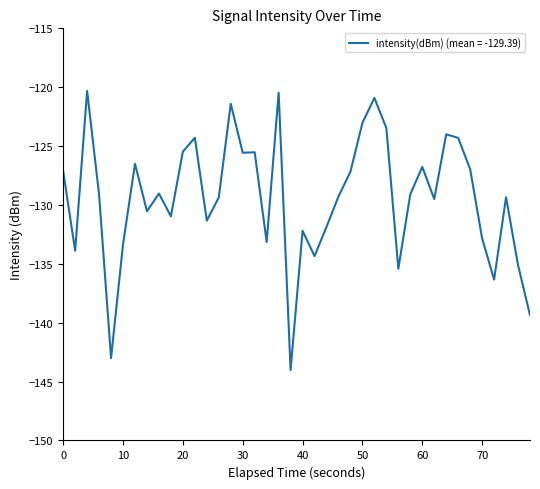

What is the sum of all values?

-5175.7